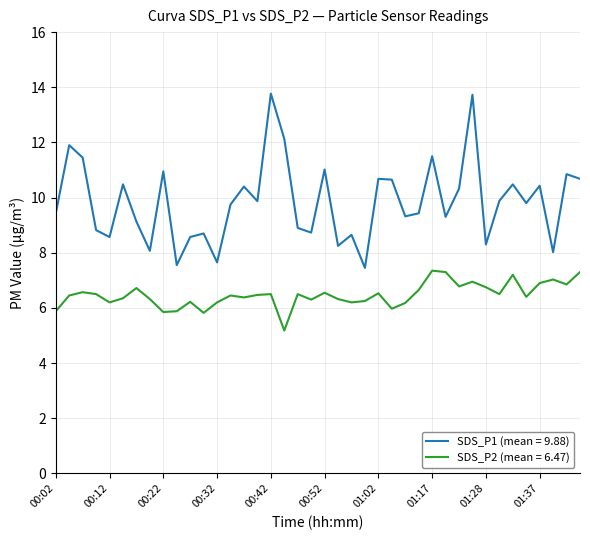

List the series in order of their overall mean, lowest first.

SDS_P2 (mean = 6.47), SDS_P1 (mean = 9.88)